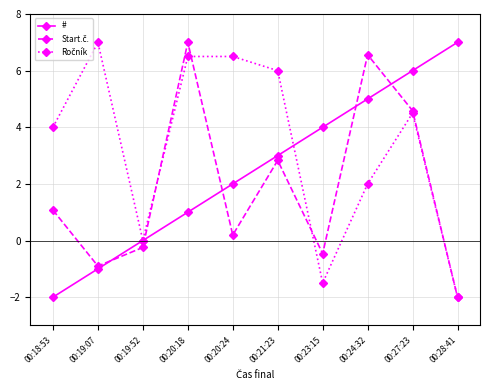

What is the smallest value displayed?

-2.0